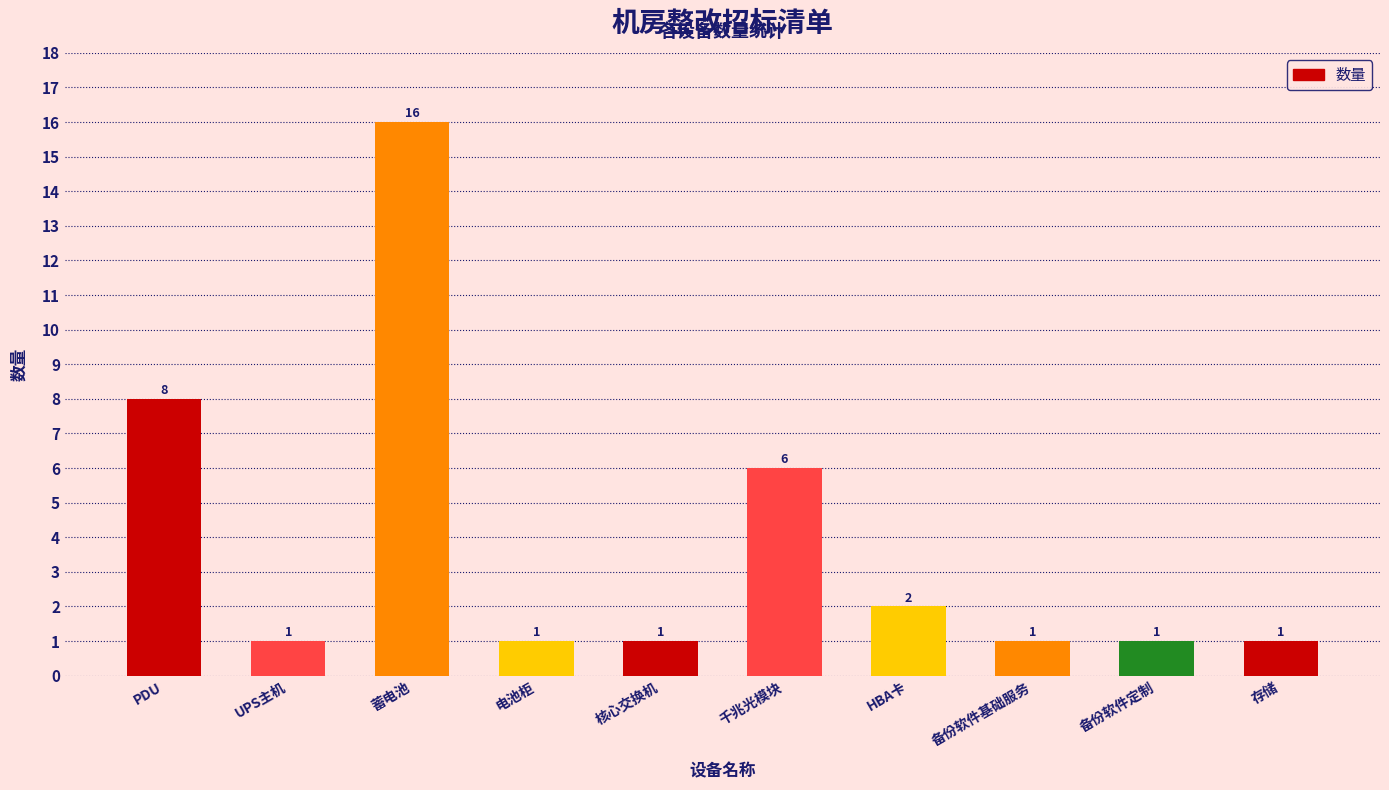

What is the difference between the maximum and minimum values?

15